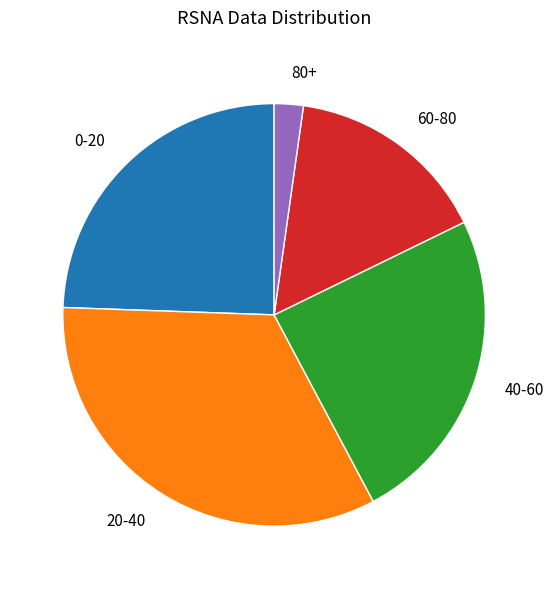

Which slice is the largest?

20-40